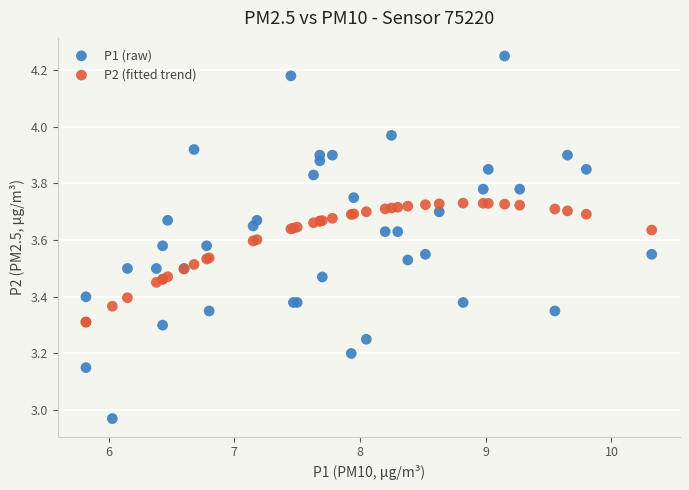

Which series contains the lowest Y value?

P1 (raw)